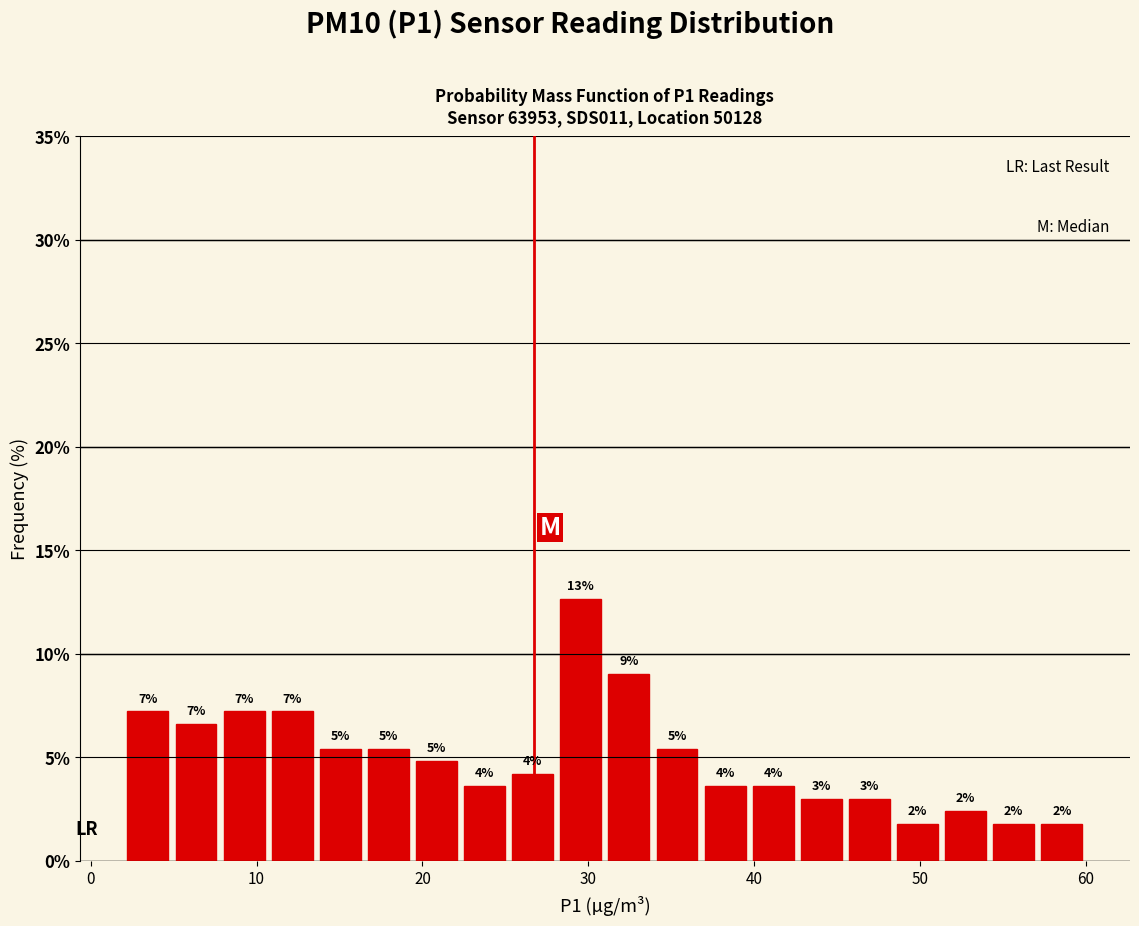

Around what value on the x-axis is the tallest bar? Give the approximate position of its centre, as read against the axis.

30